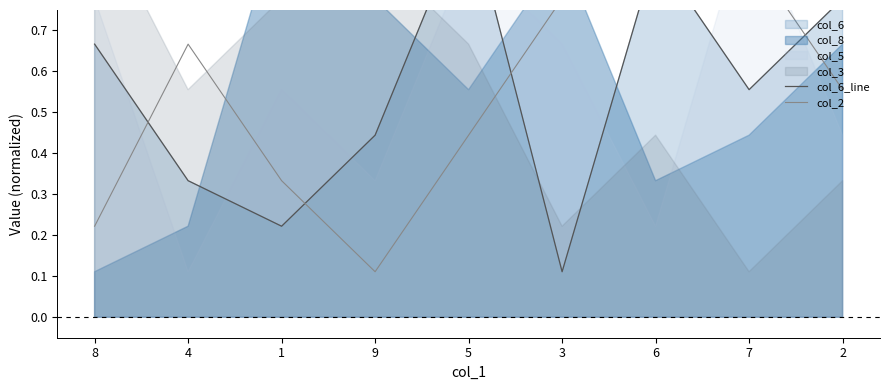

Which series ends up on top after the final intersection of col_6_line and col_2?

col_6_line